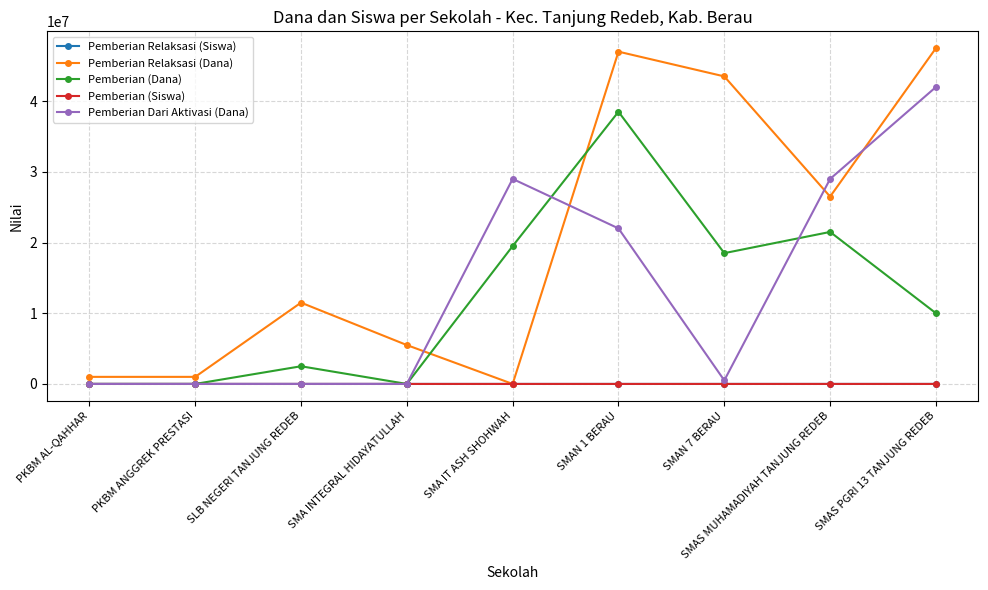

True or false: Pemberian Dari Aktivasi (Dana) has a value of 0 at PKBM AL-QAHHAR.

True